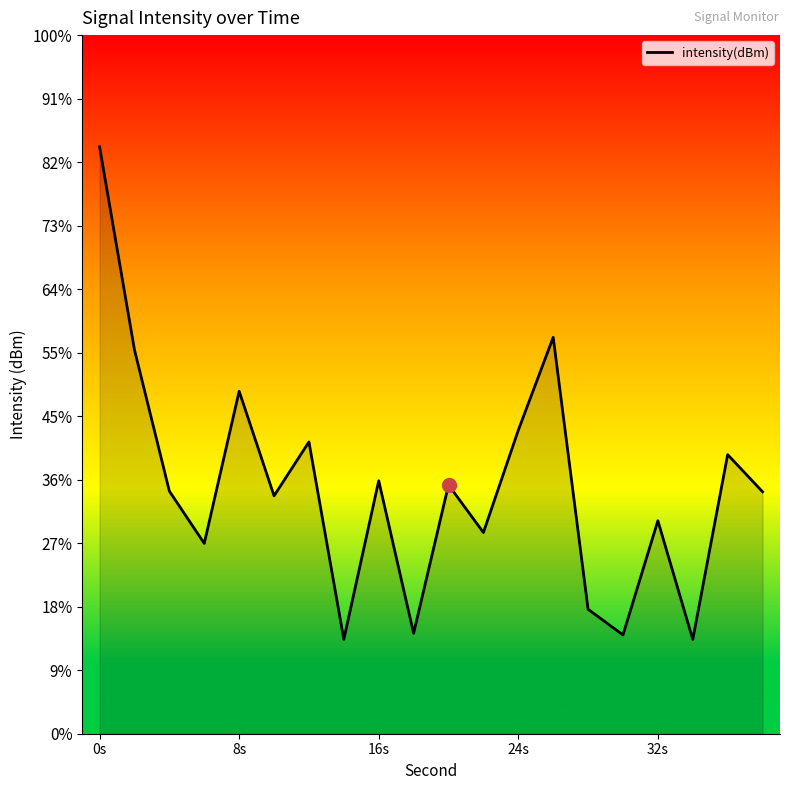

True or false: the data shows -186.6 at 7.

False